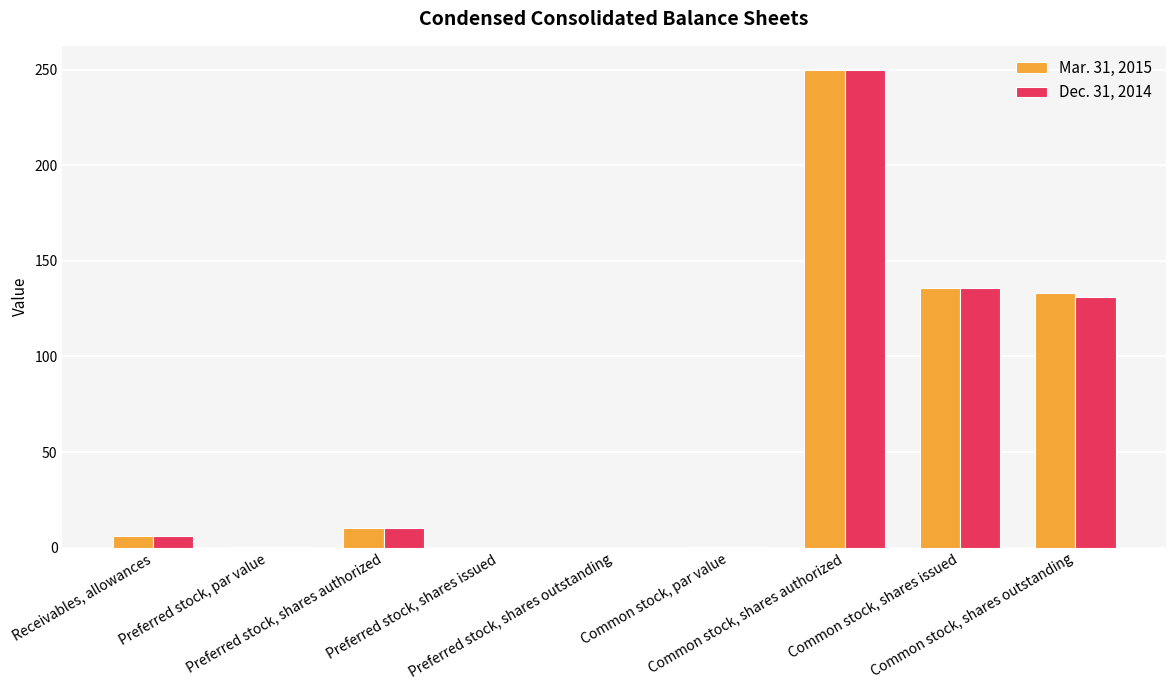

At which category is the sum across all series the highest?

Common stock, shares authorized